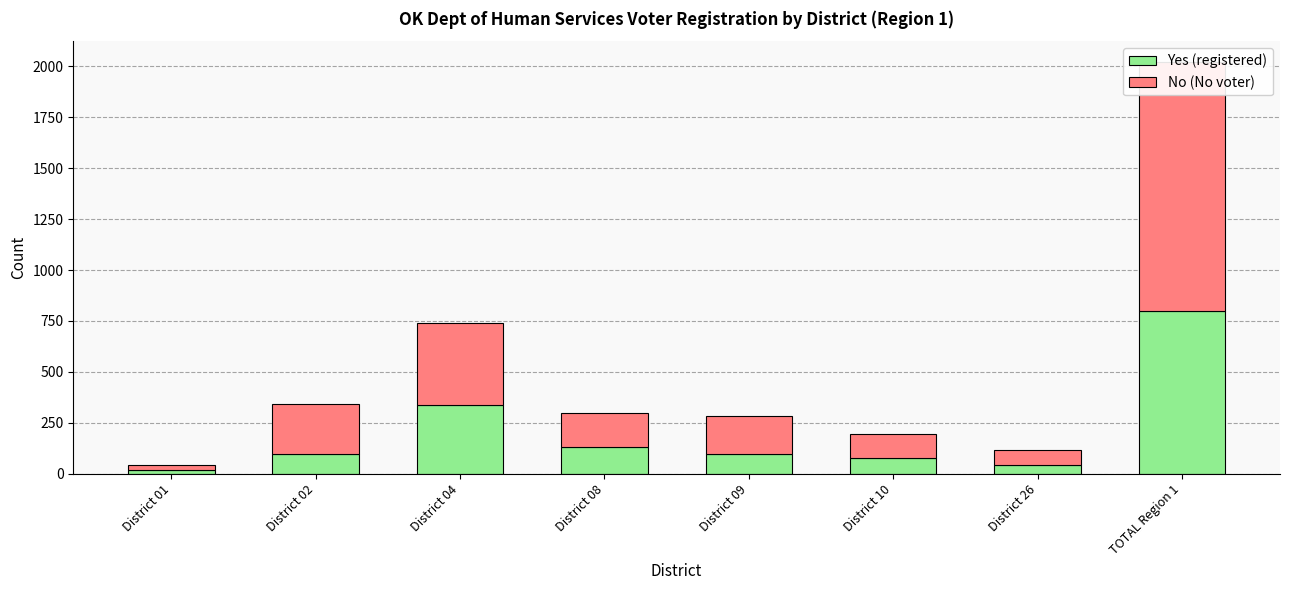

Which category has the lowest value in the Yes (registered) series?

District 01